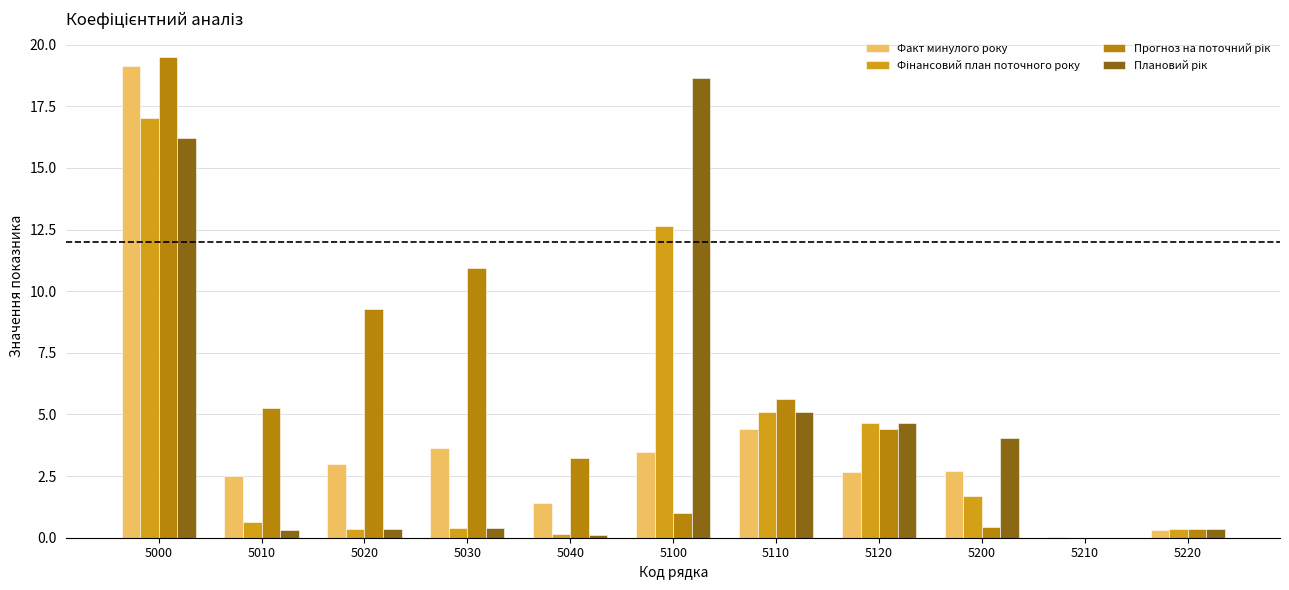

What is the maximum value for Факт минулого року?

19.2